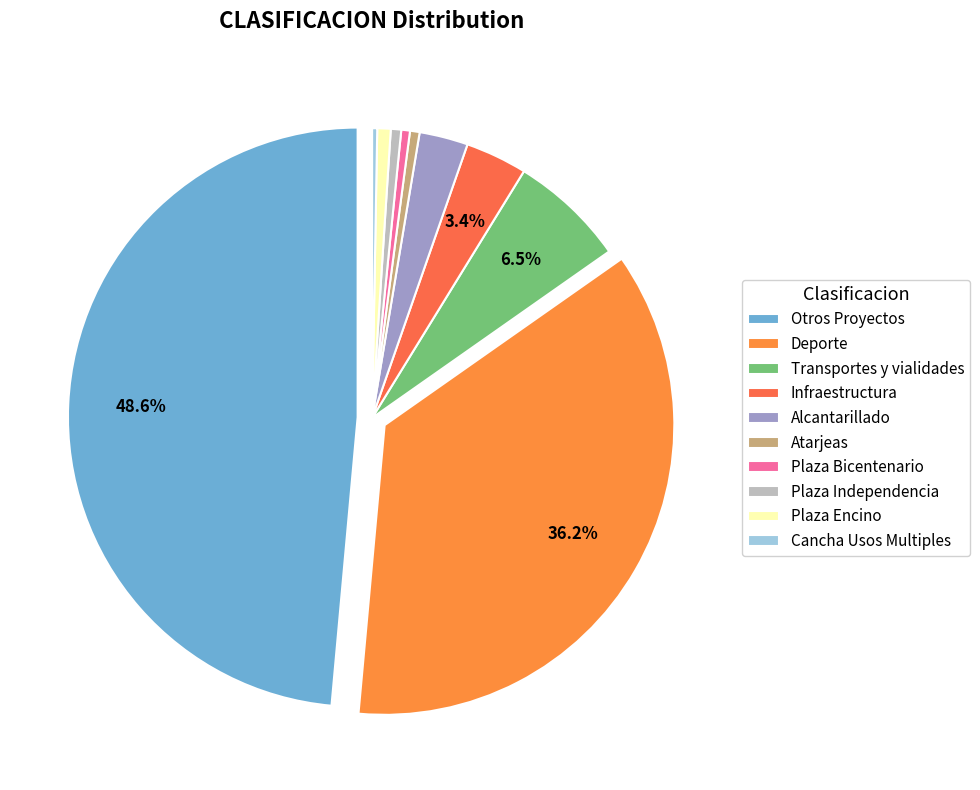

Is the sum of Infraestructura and Transportes y vialidades greater than half?

No